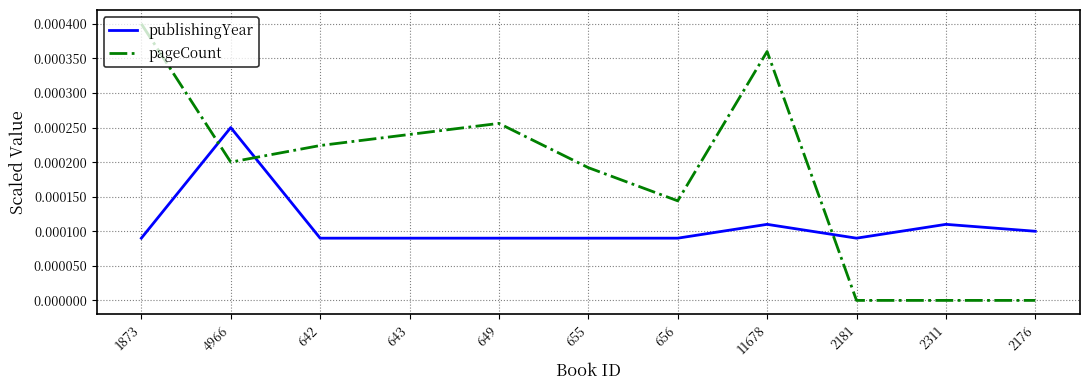

Is it true that publishingYear equals 0.0 at 2311?

True